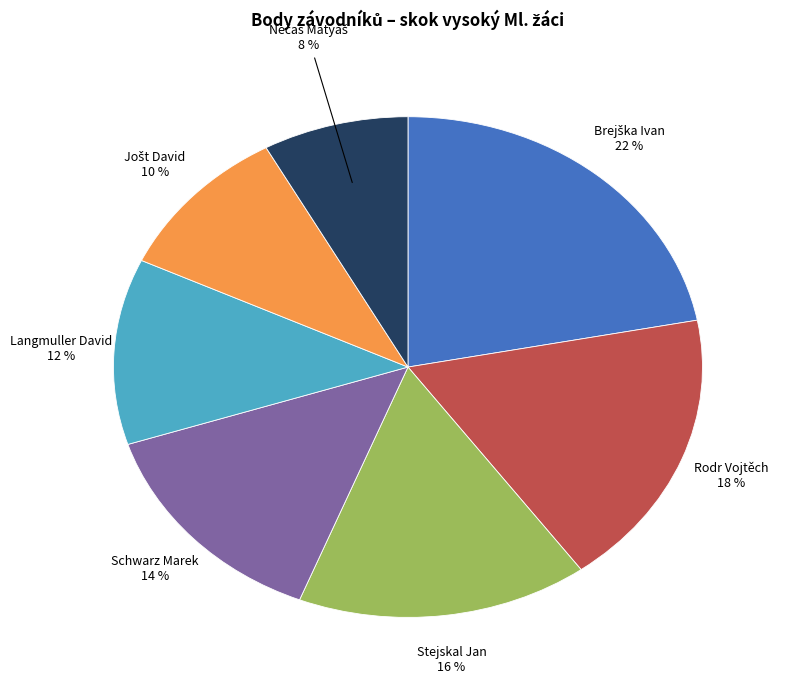

Combined, do Langmuller David and Rodr Vojtěch account for over 50%?

No